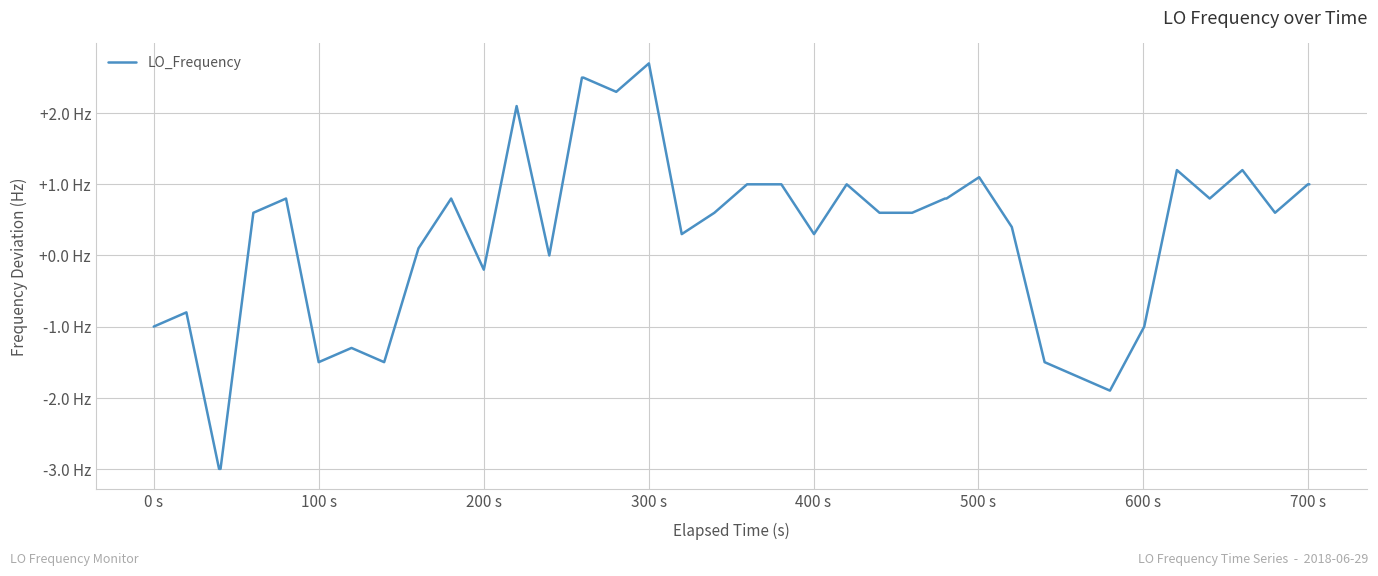

What is the maximum value shown in the chart?

2.7